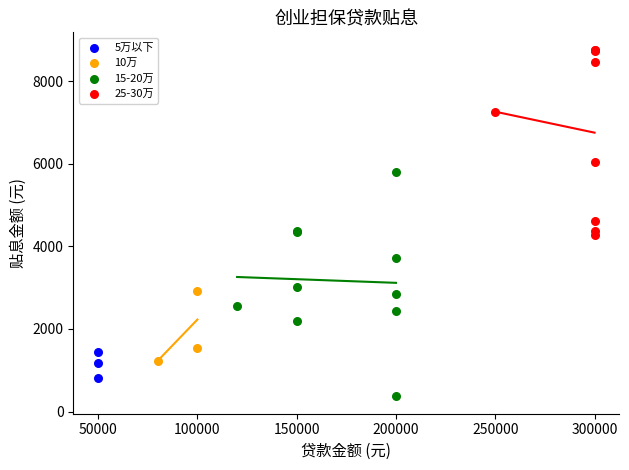

Which series has the largest Y range (max minus min)?

15-20万